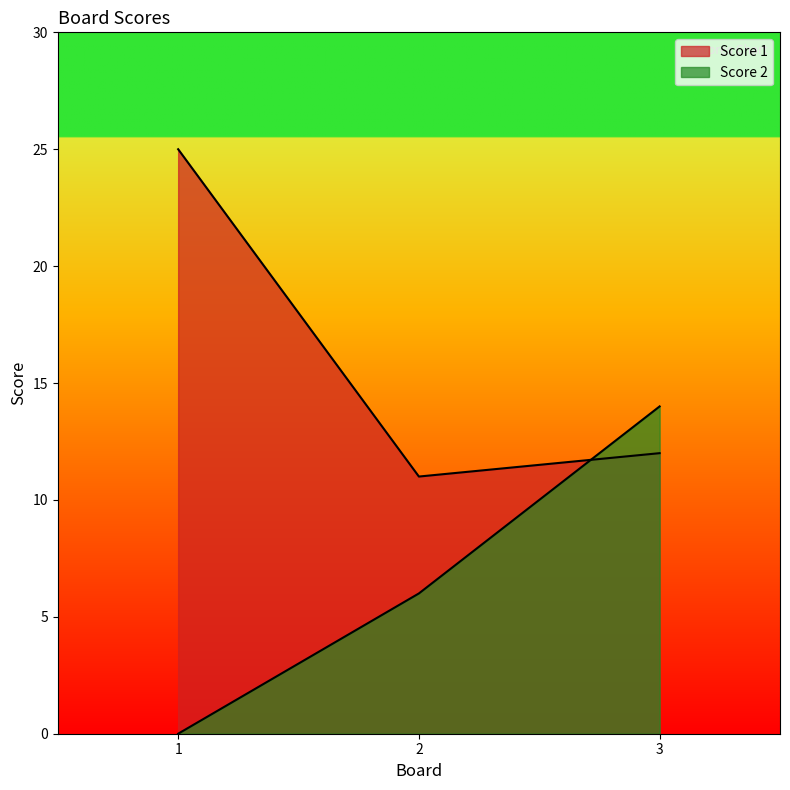

What is the difference between the maximum and minimum values in the Score 2 series?

14